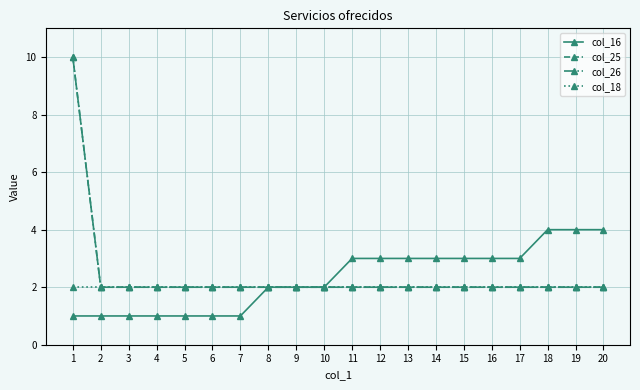

Reading left to right, list all the values displayed in this chart.

col_16: 1=1	2=1	3=1	4=1	5=1	6=1	7=1	8=2	9=2	10=2	11=3	12=3	13=3	14=3	15=3	16=3	17=3	18=4	19=4	20=4
col_25: 1=10	2=2	3=2	4=2	5=2	6=2	7=2	8=2	9=2	10=2	11=2	12=2	13=2	14=2	15=2	16=2	17=2	18=2	19=2	20=2
col_26: 1=10	2=2	3=2	4=2	5=2	6=2	7=2	8=2	9=2	10=2	11=2	12=2	13=2	14=2	15=2	16=2	17=2	18=2	19=2	20=2
col_18: 1=2	2=2	3=2	4=2	5=2	6=2	7=2	8=2	9=2	10=2	11=2	12=2	13=2	14=2	15=2	16=2	17=2	18=2	19=2	20=2